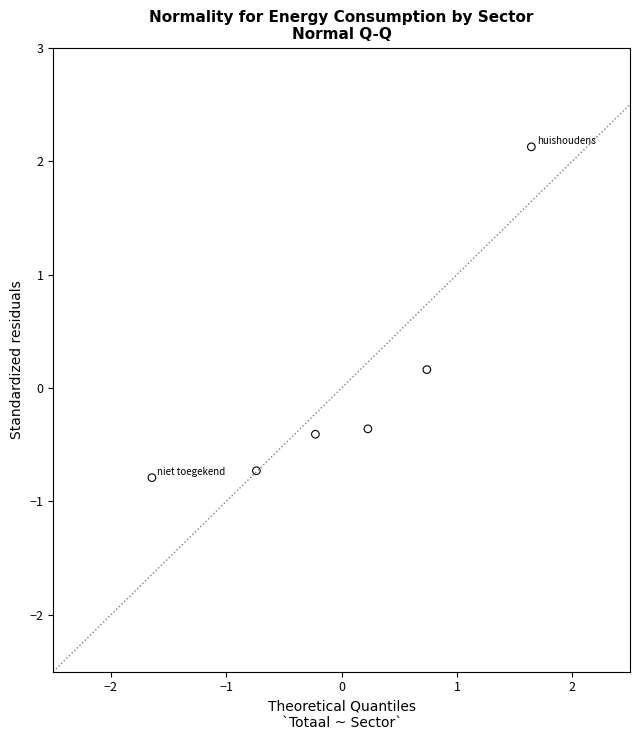

What is the range of X values (max minus min)?

3.3